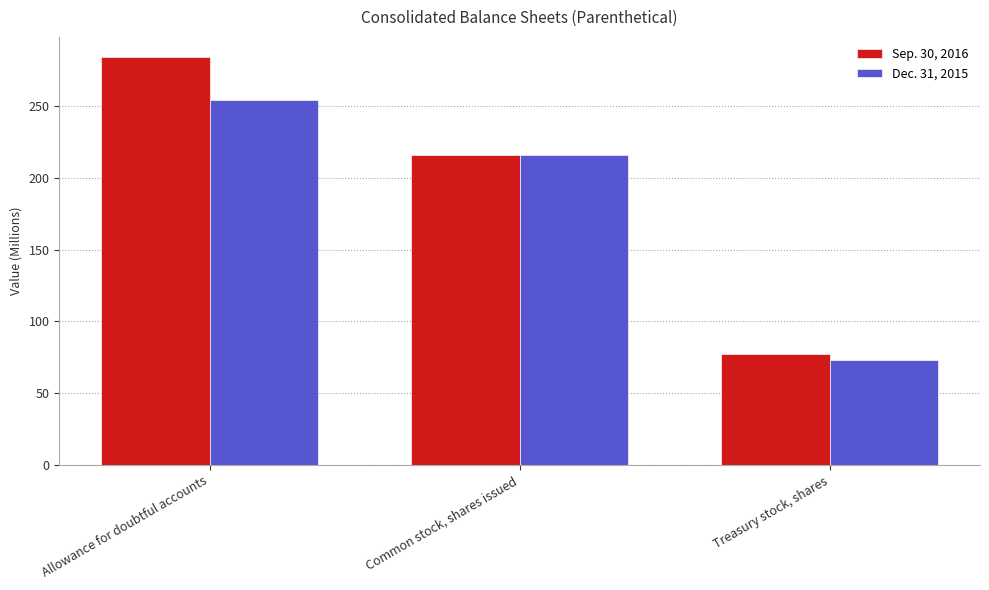

At how many categories does at least one series exceed 172?

2